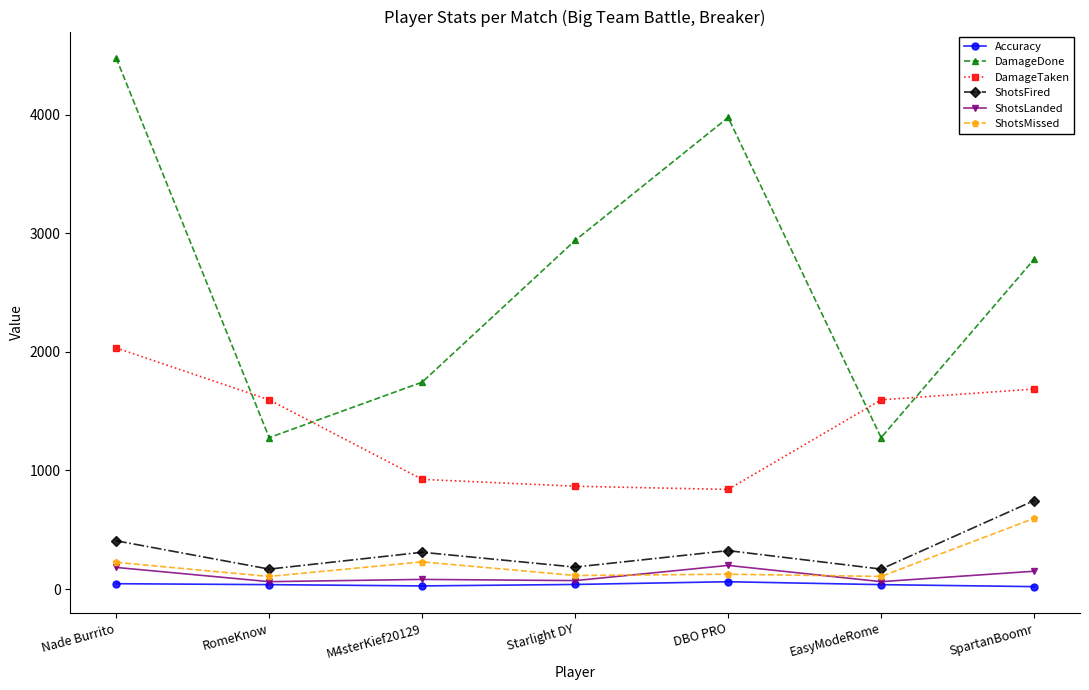

True or false: ShotsLanded and ShotsMissed intersect in this chart.

True